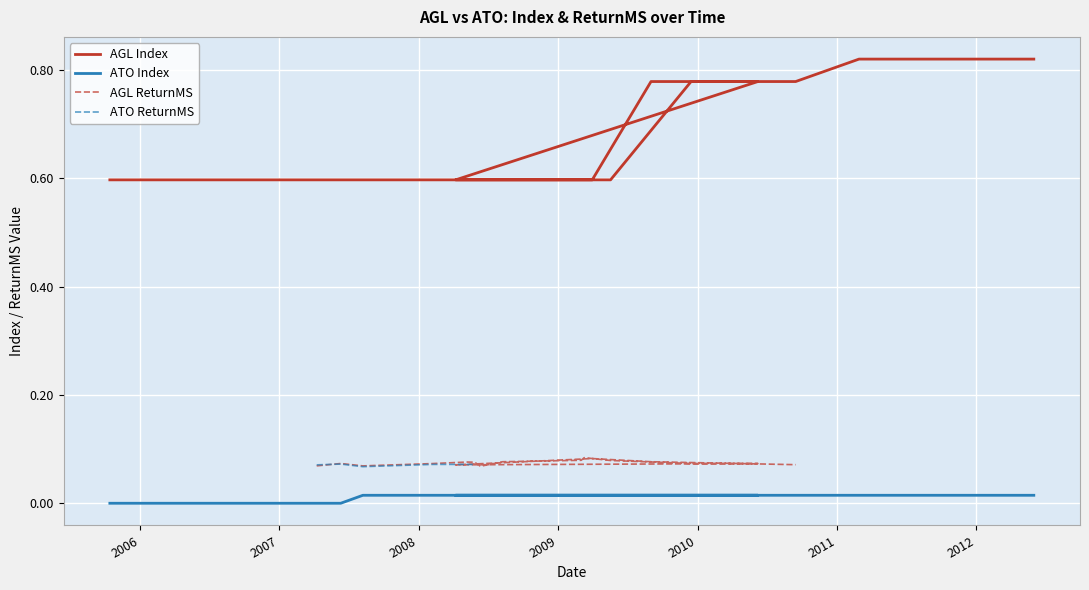

Is the value of ATO Index at 2006-09-08 greater than the value of AGL Index at 2008-08-08?

No